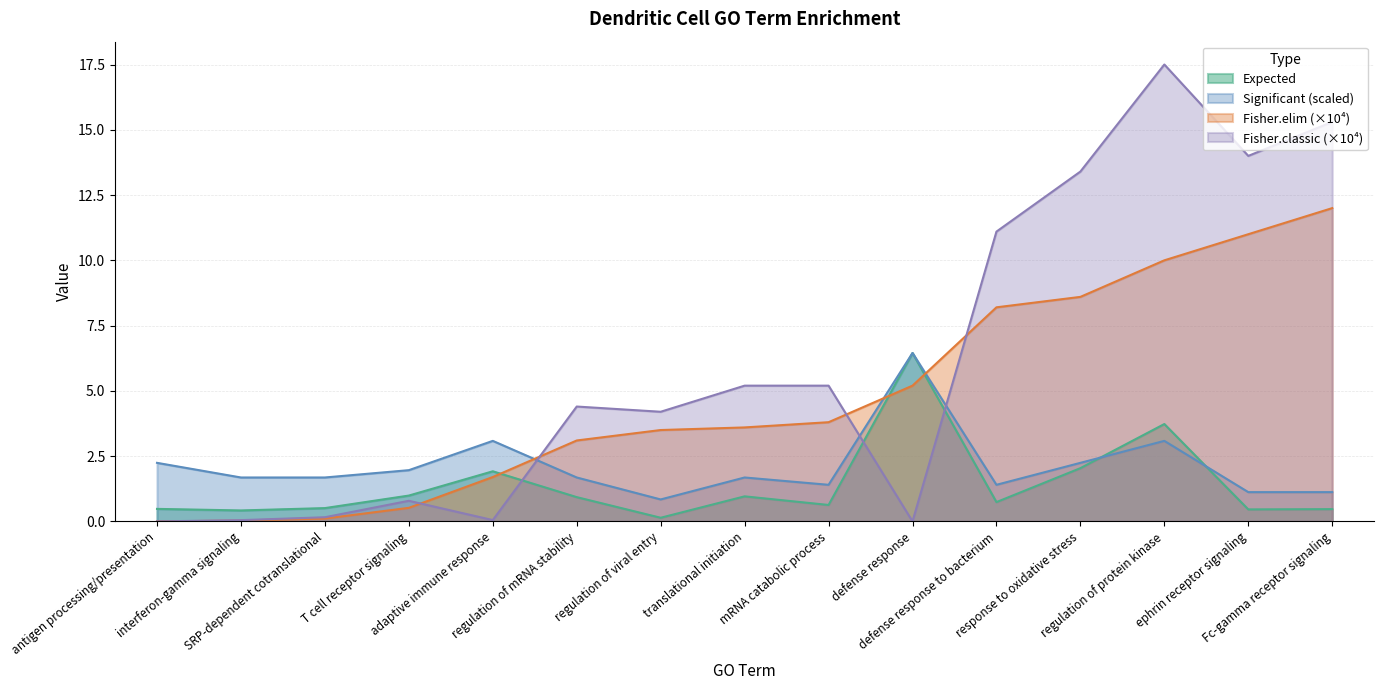

In Fisher.classic, how many points are higher than both neighbors (excluding endpoints)?

3